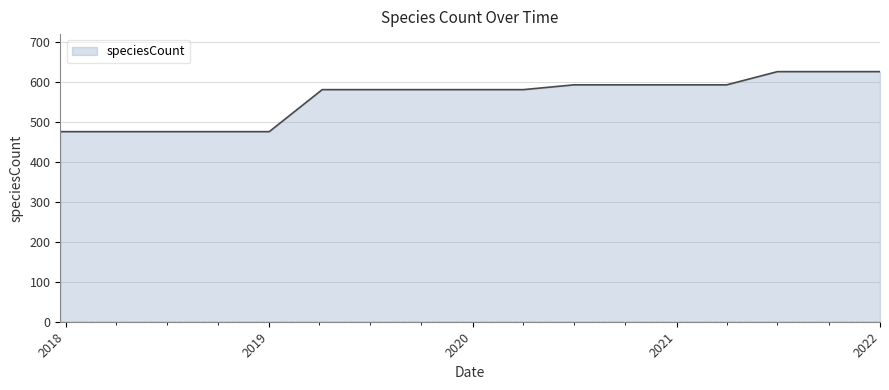

What is the difference between the maximum and minimum values?

150